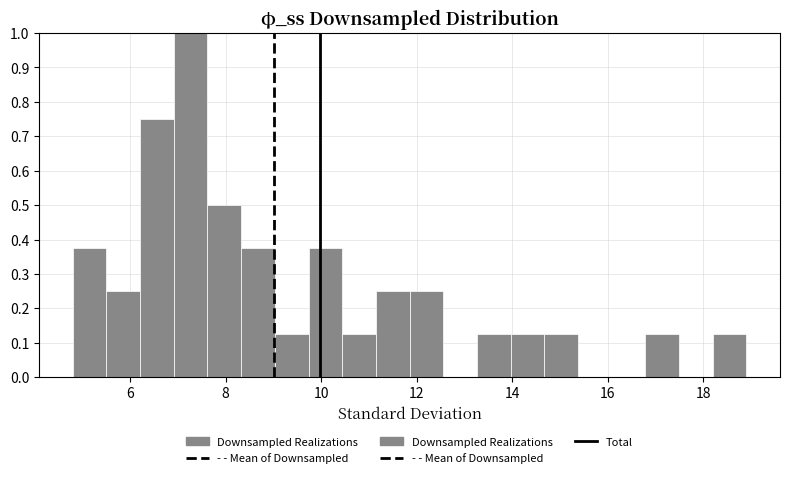

Around what value on the x-axis is the tallest bar? Give the approximate position of its centre, as read against the axis.

7.2